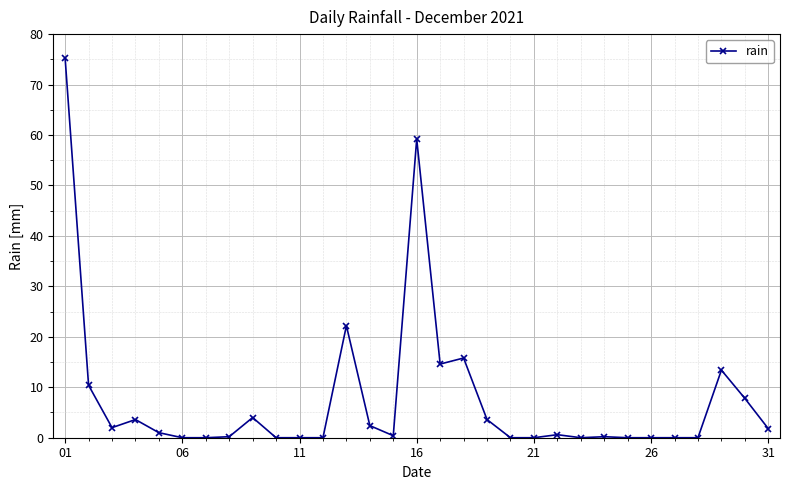

True or false: there are more than 2 points higher than both neighbors.

True